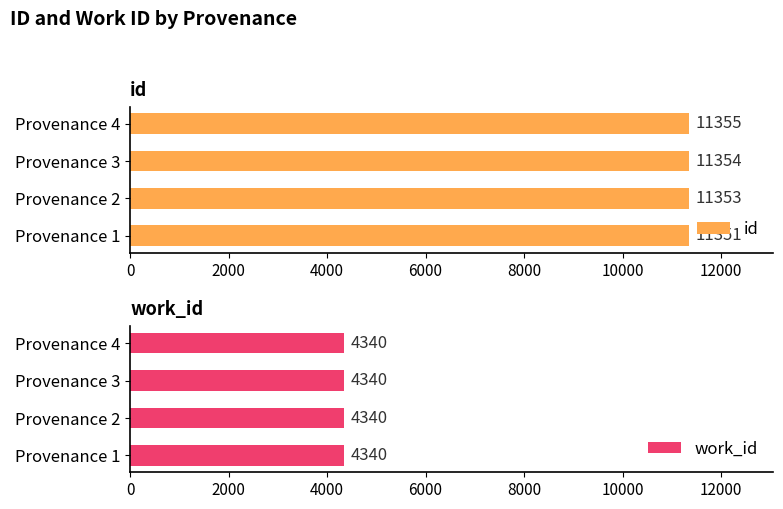

How many data points does each series have?

4